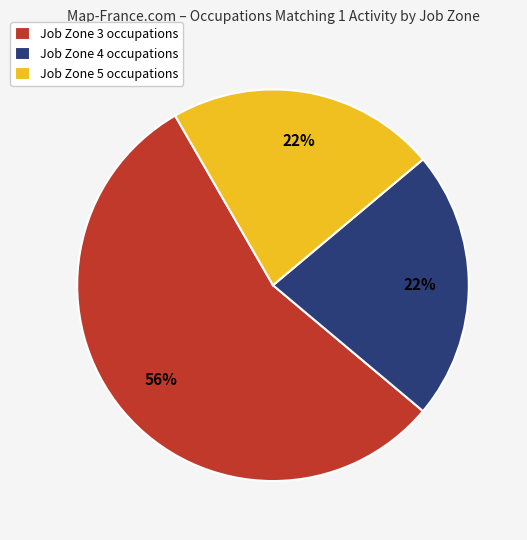

Is there any slice that represents more than half of the pie?

Yes